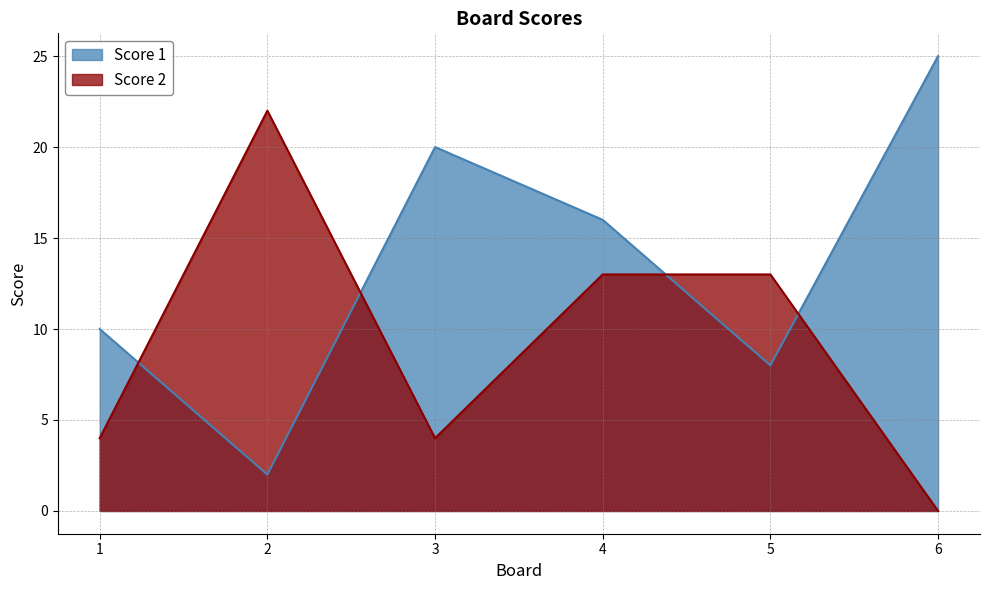

After their last crossing, which series has the higher values: Score 2 or Score 1?

Score 1